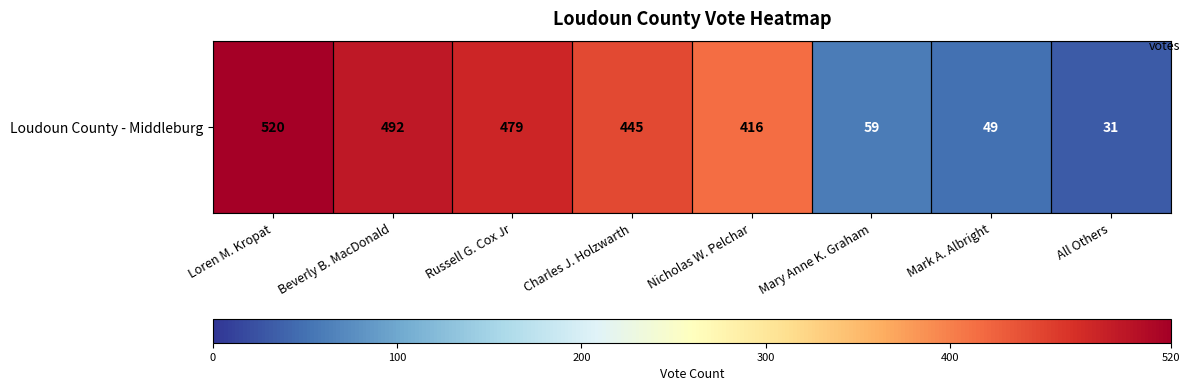

The chart shows a value of 445 at Charles J. Holzwarth. True or false?

True